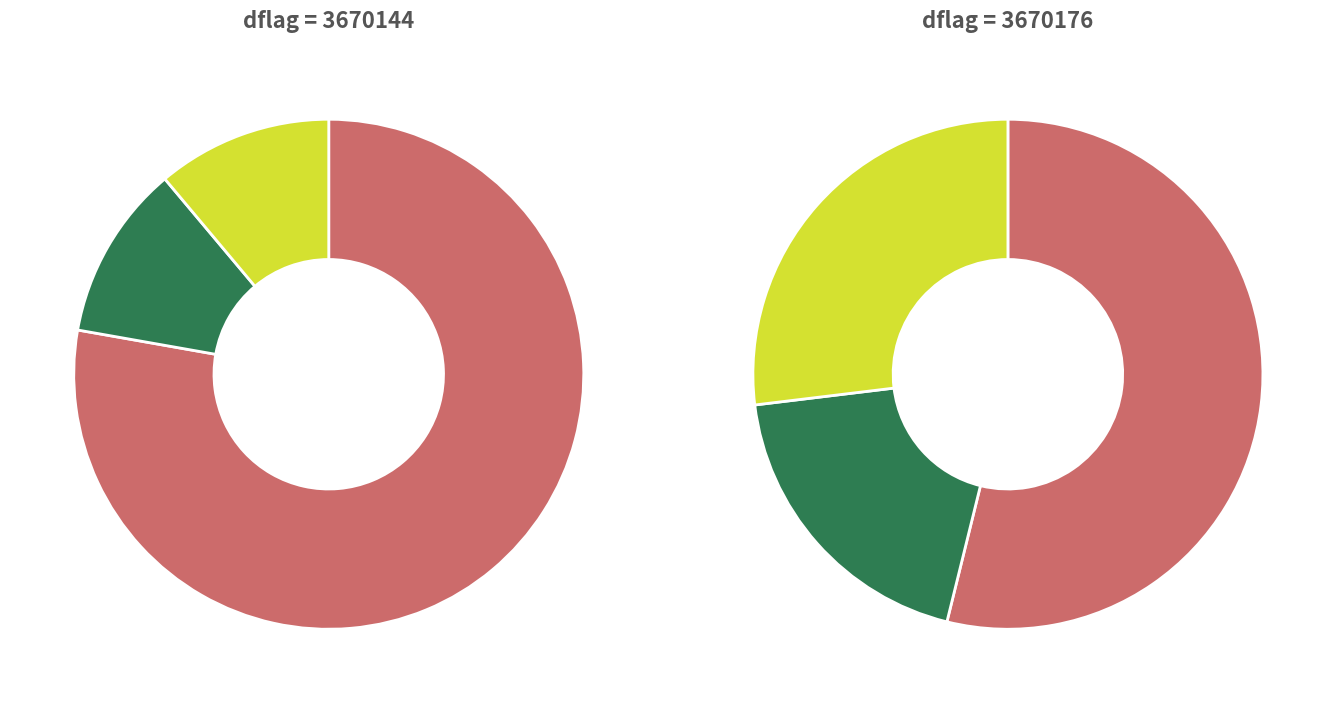

True or false: 3670176 accounts for 44% of the total.

False